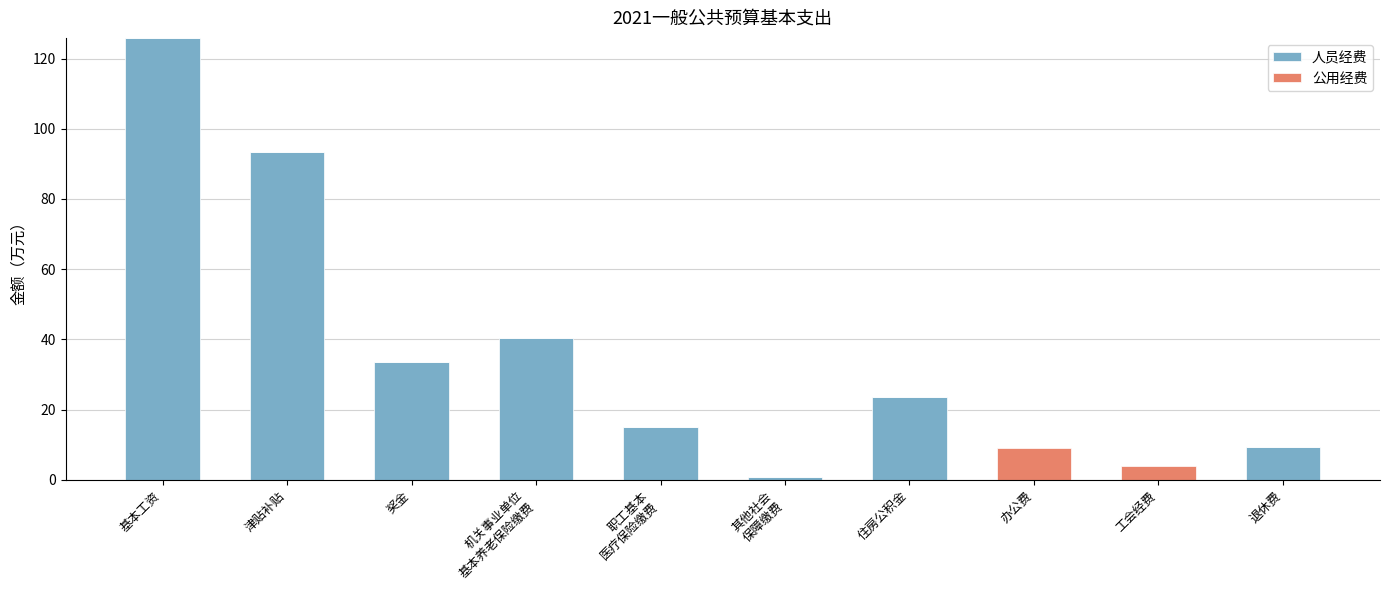

Where is 人员经费 nearest to the value 62?

机关事业单位
基本养老保险缴费